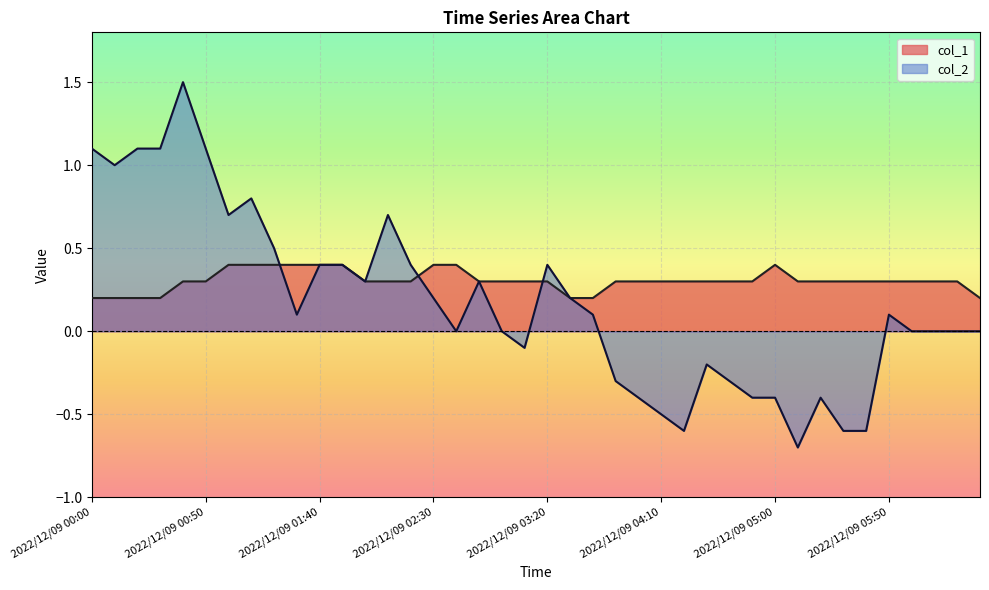

What is the highest value of the col_2 series?

1.5